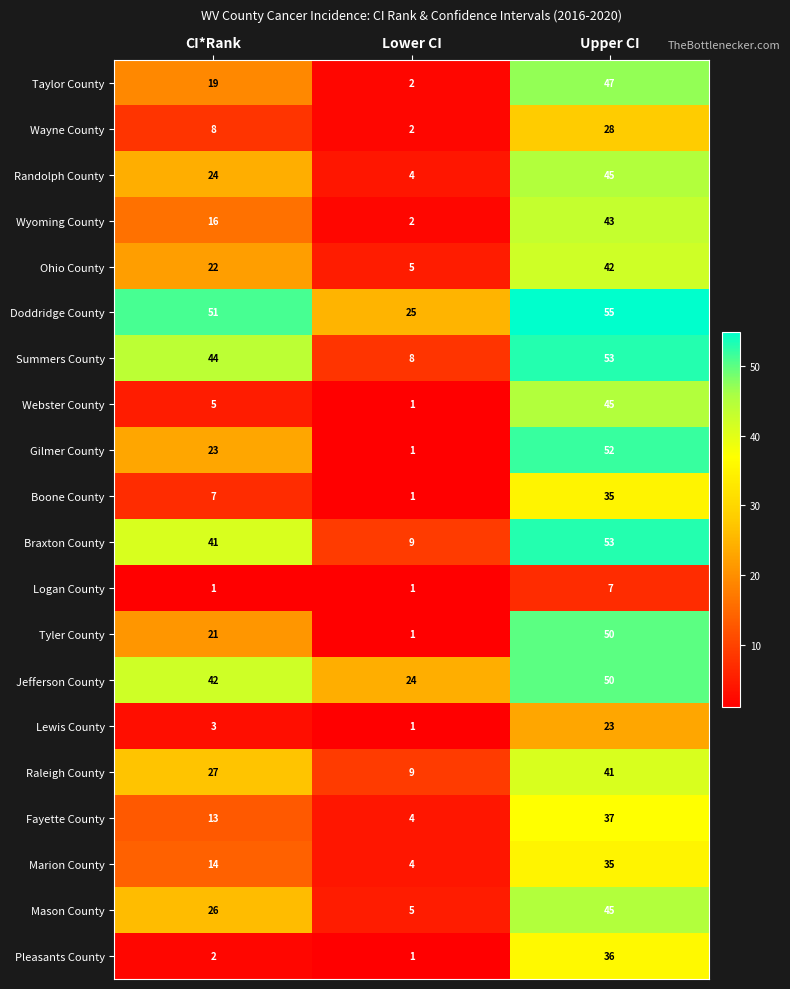

Is the value of Ohio County at CI*Rank greater than the value of Tyler County at Lower CI?

Yes